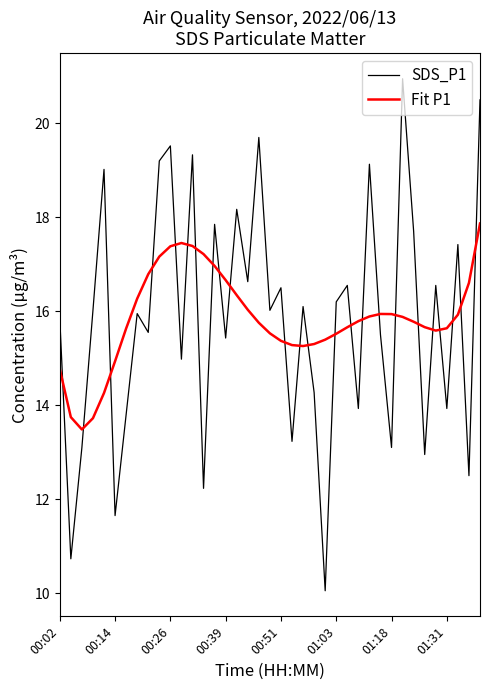

Rank the series by their maximum value, from lowest to highest.

Fit P1, SDS_P1